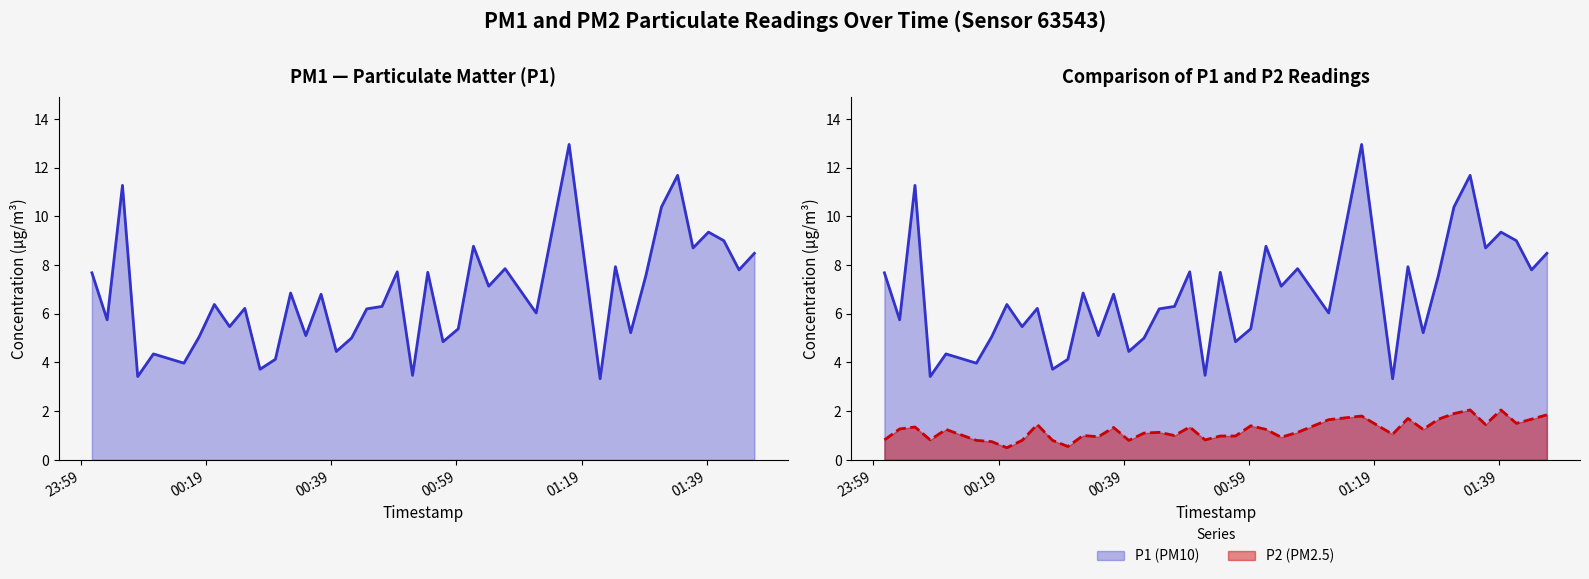

What are all the series names shown in the legend?

P1, P2